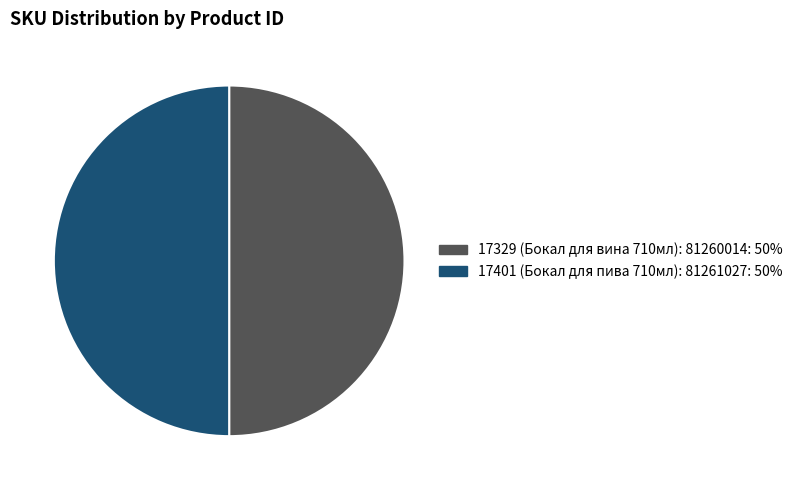

True or false: 17329 accounts for 50% of the total.

True